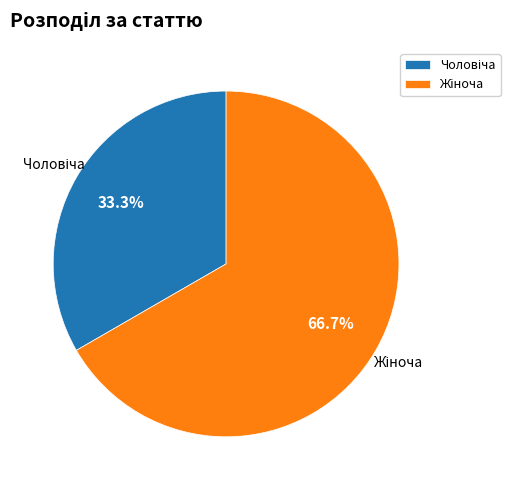

Does any single category account for the majority?

Yes